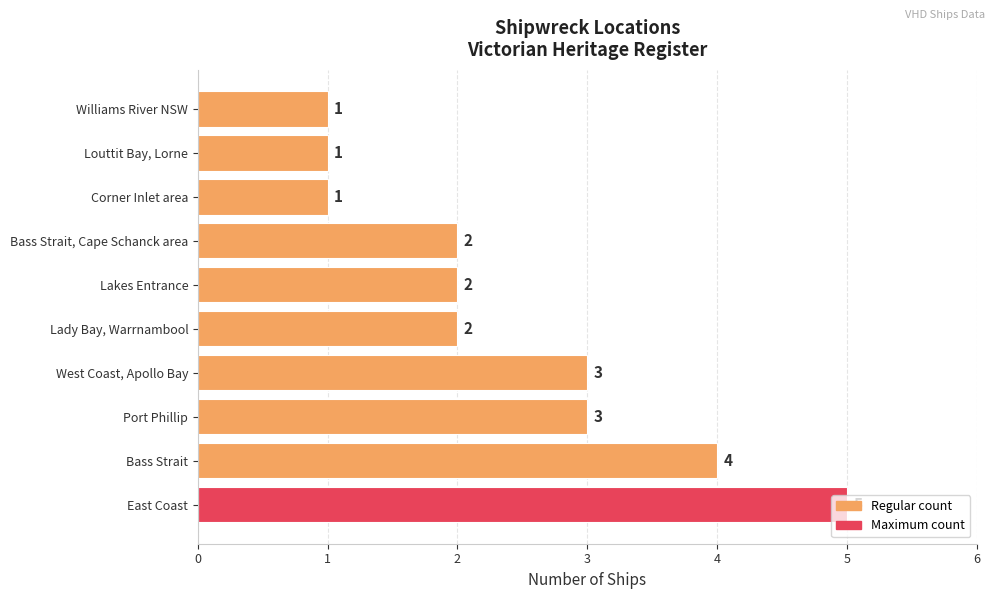

What is the difference between the maximum and minimum values?

4